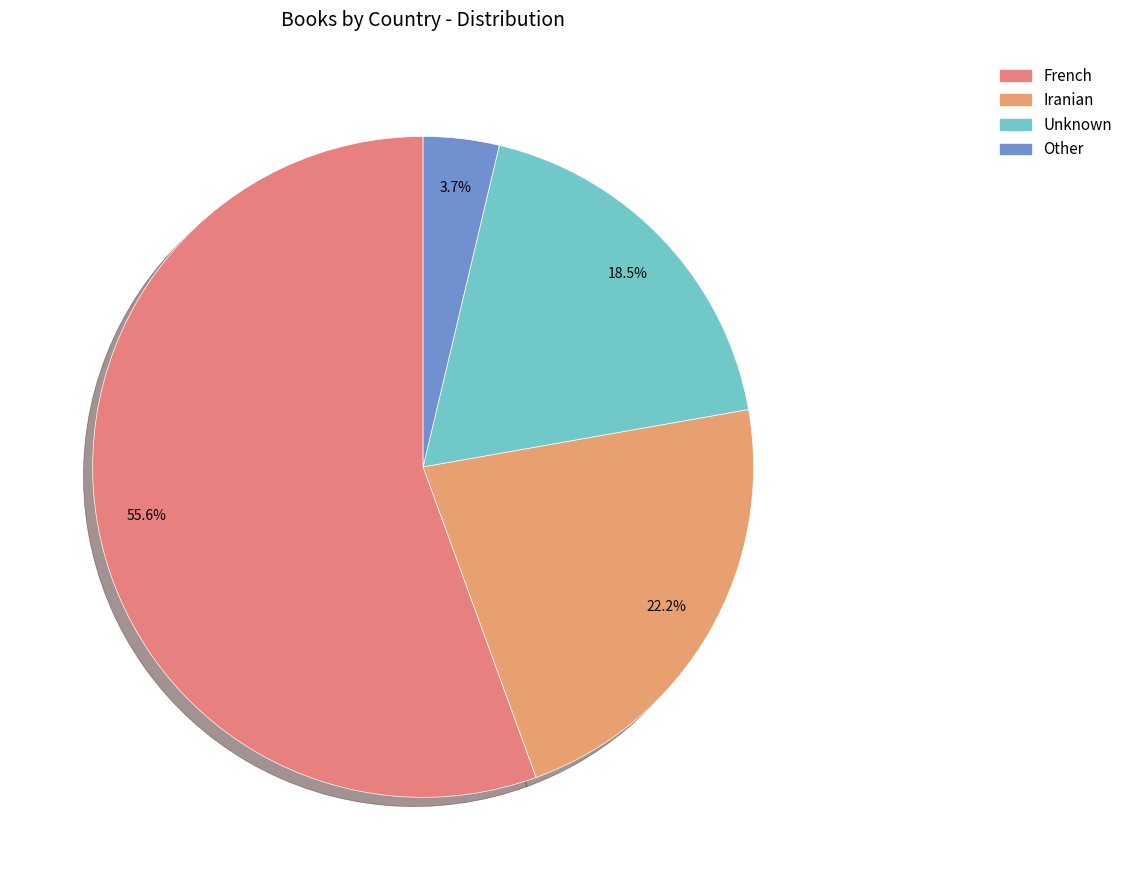

What portion of the pie excludes French?

44.4%